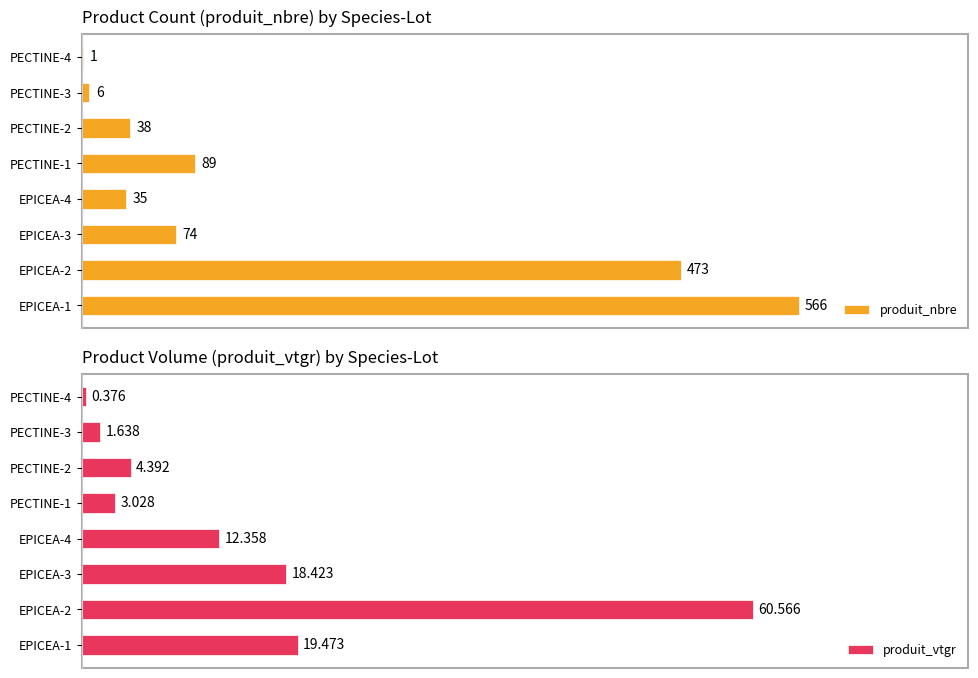

Where is produit_nbre nearest to the value 283?

EPICEA-2